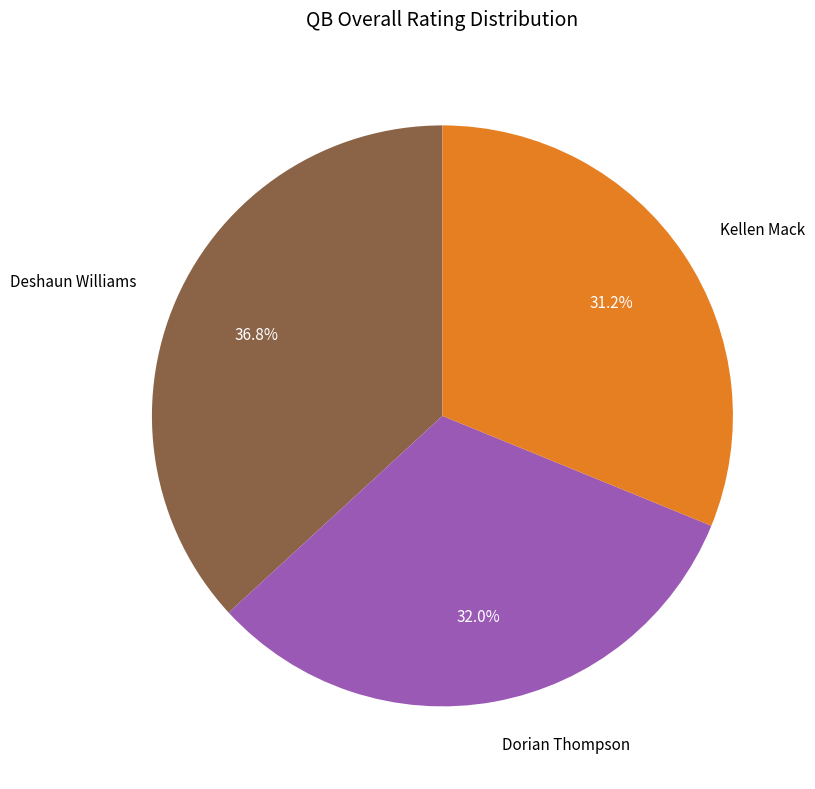

What is the smallest slice in the pie chart?

Kellen Mack